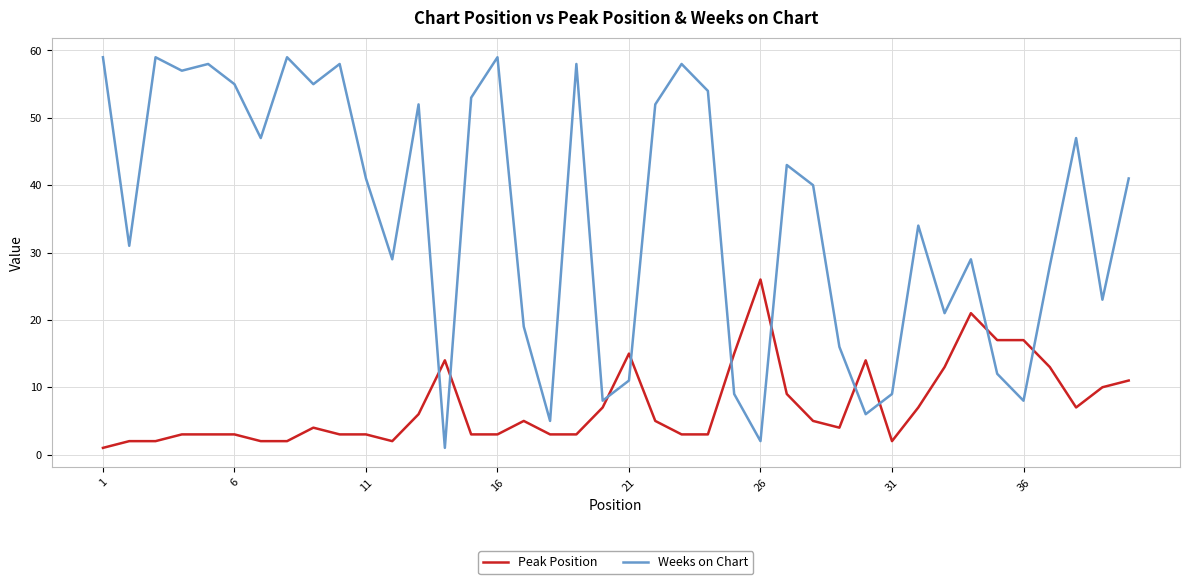

How many distinct data groups are displayed?

2